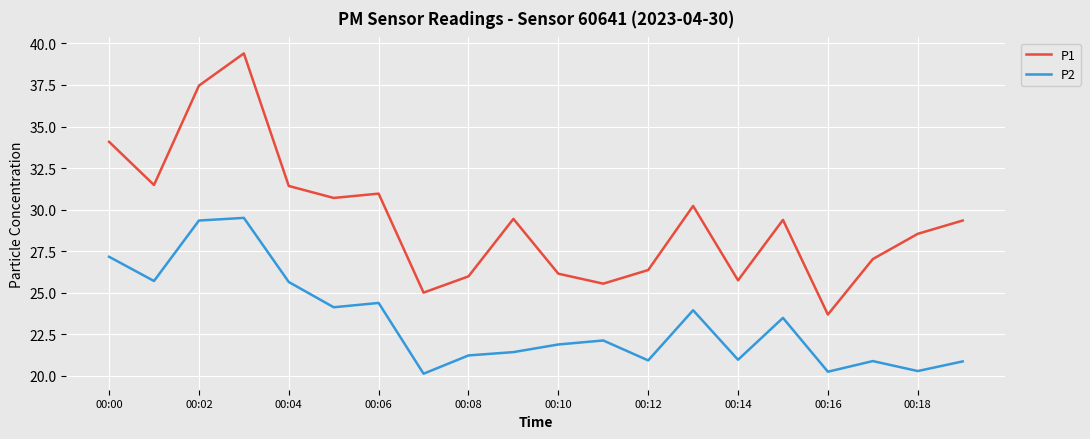

How many lines are shown in the chart?

2